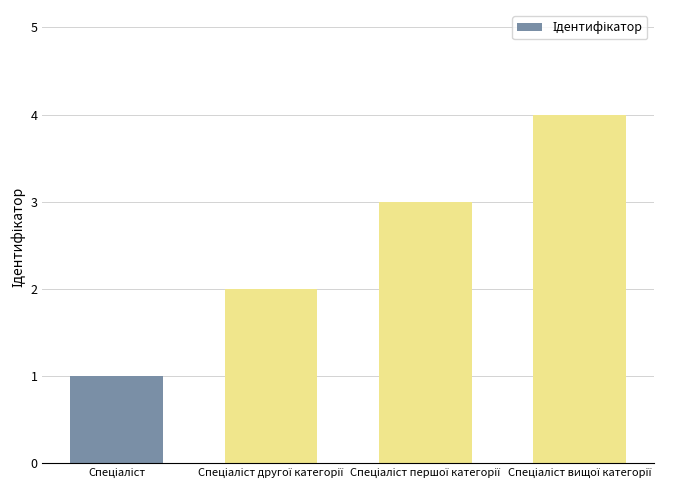

What is the greatest value displayed?

4